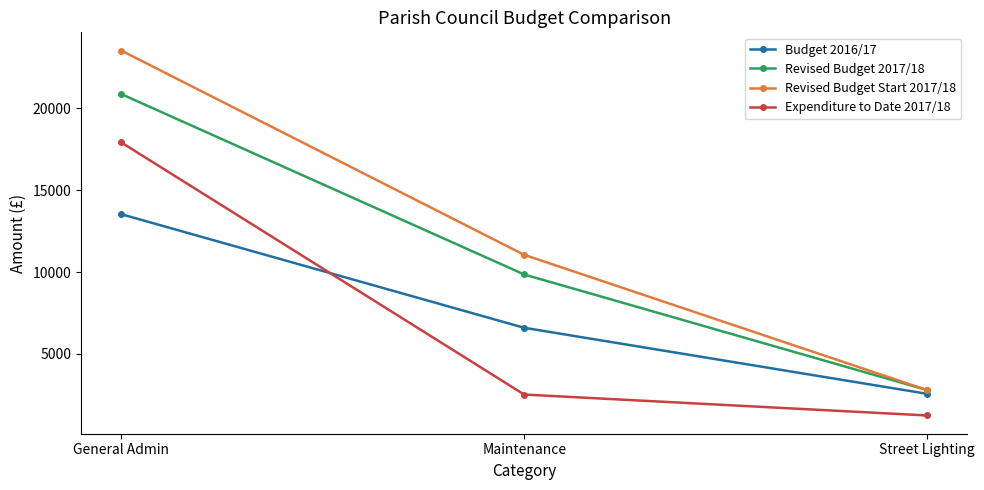

What is the approximate value of Revised Budget Start 2017/18 at General Admin?

23510.0